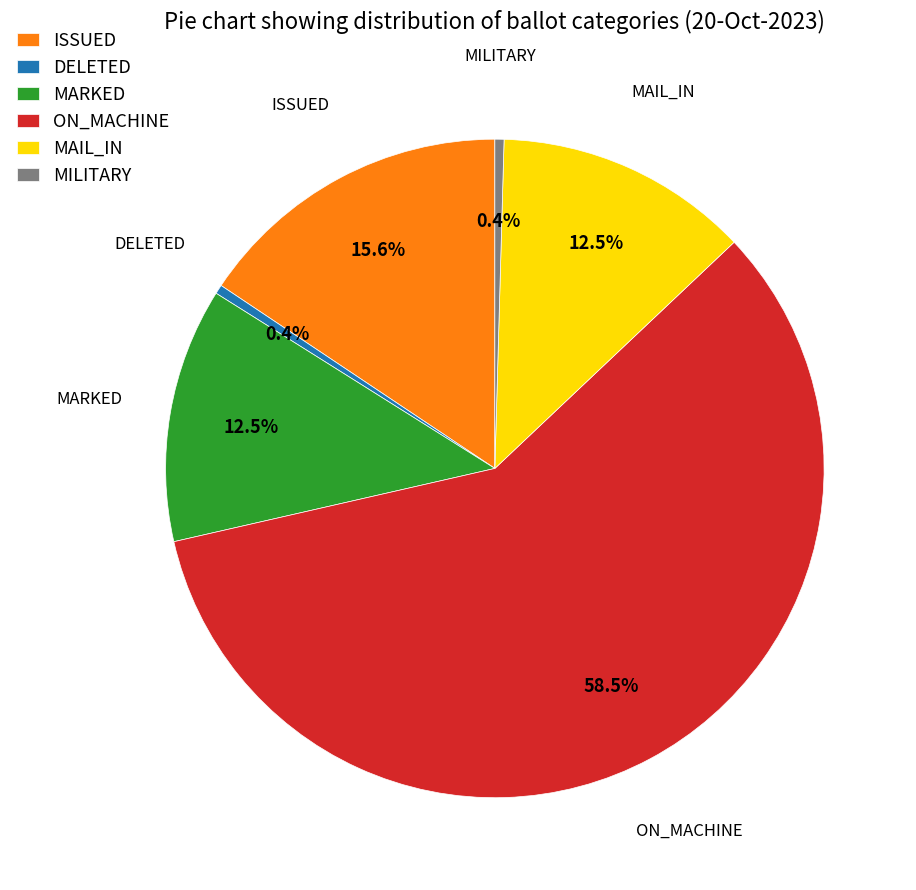

Count the number of slices in the pie.

6